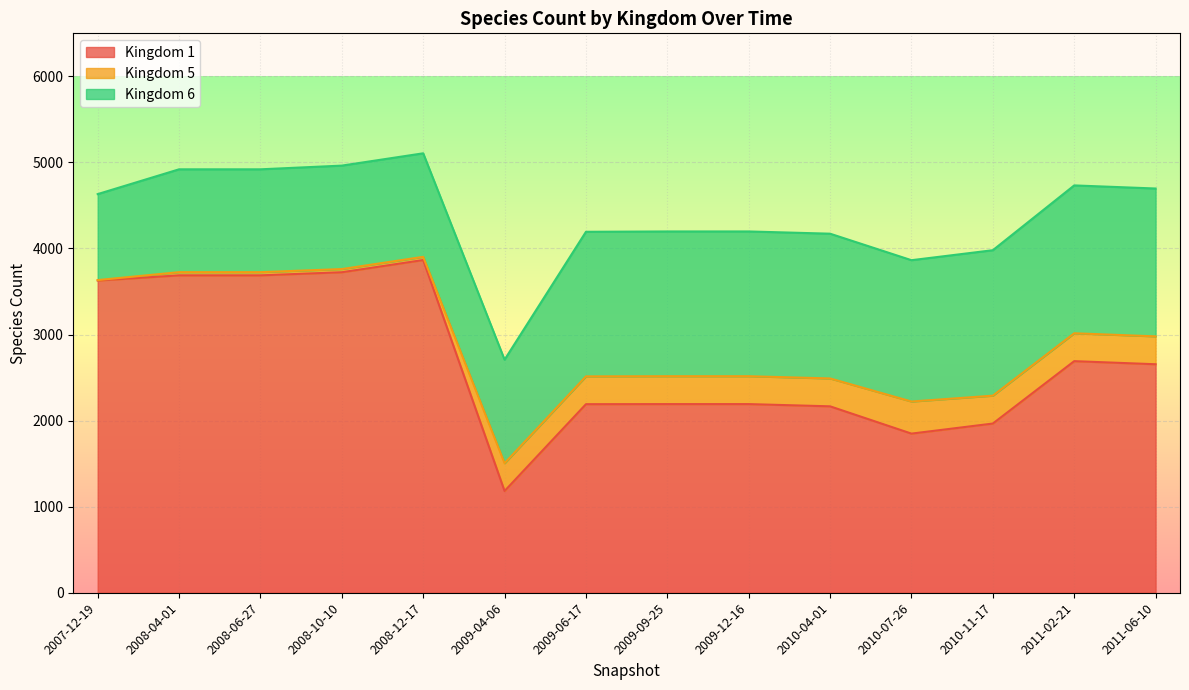

The value of 1 at 2009-12-16 is 2192. True or false?

True